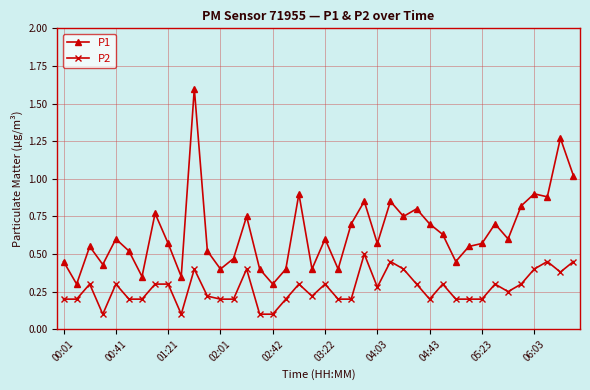

Does the chart display data point markers on the line(s)?

Yes